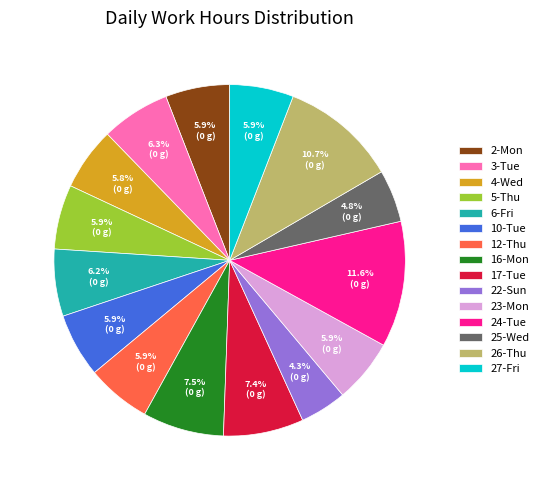

Is there a majority slice in this chart?

No